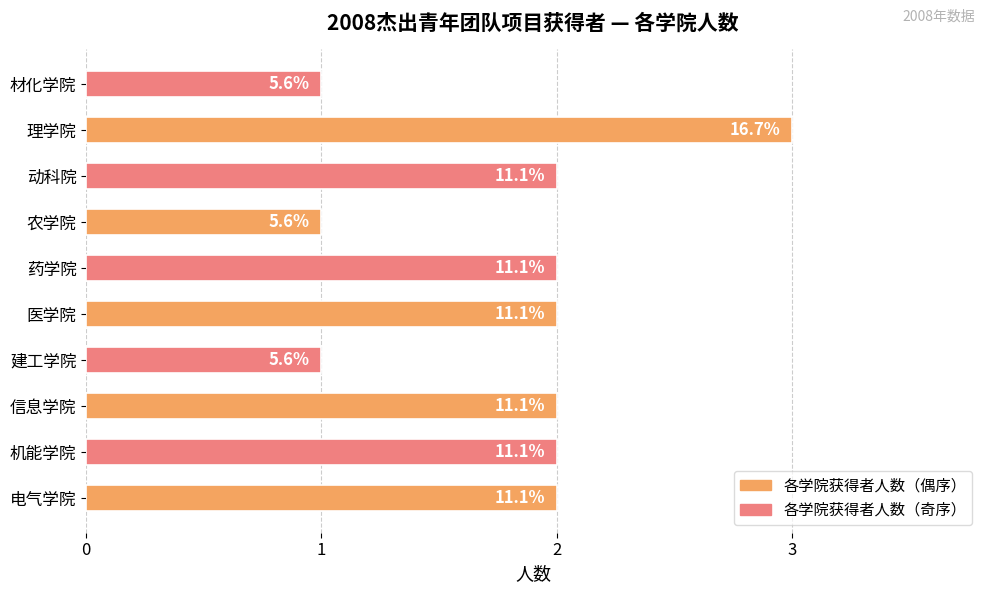

How many bars are there in total?

10